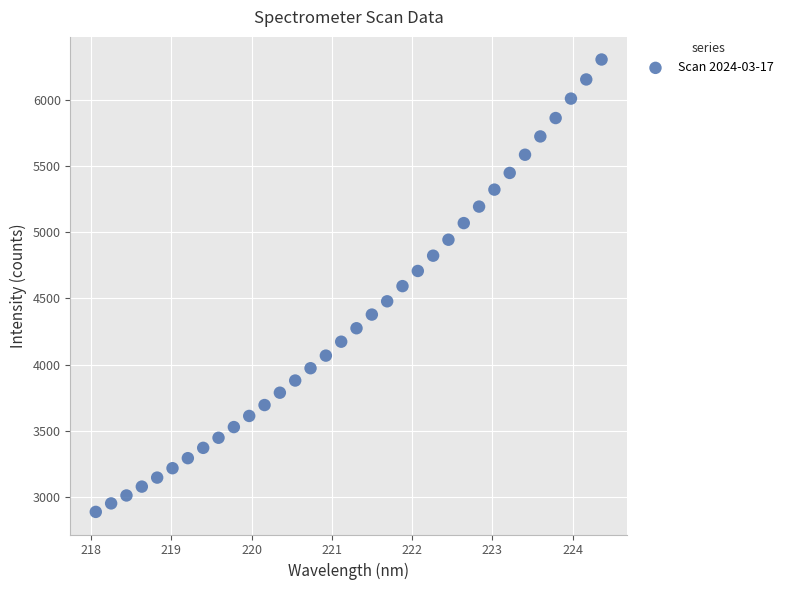

What is the range of X values (max minus min)?

6.3